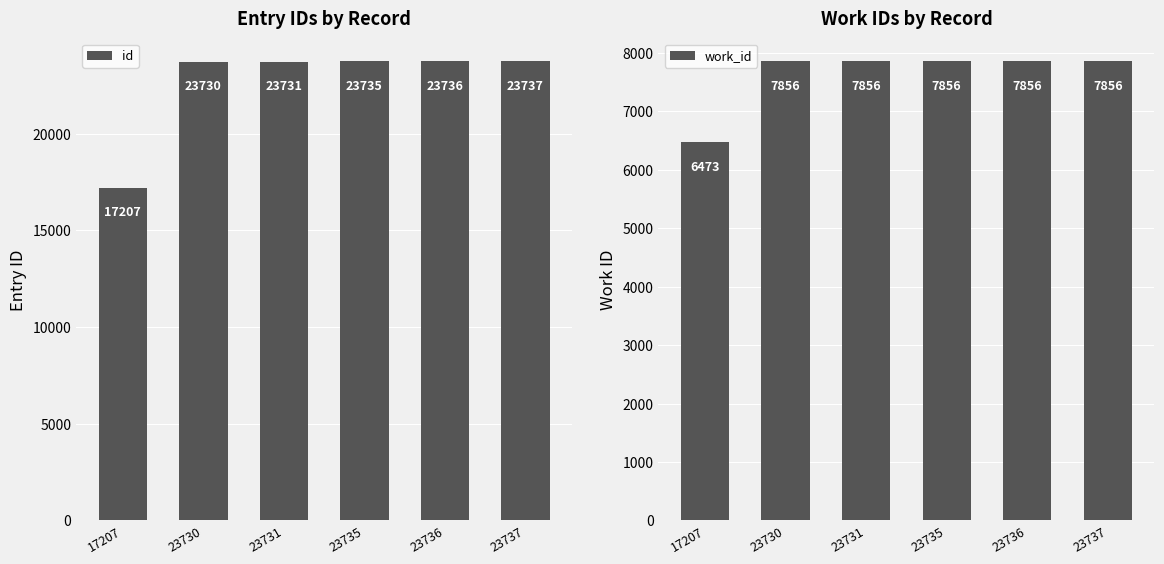

What is the sum of all work_id values?

45753